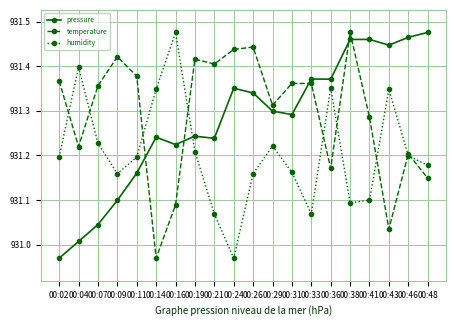

How many data points in temperature are less than 93136?

10